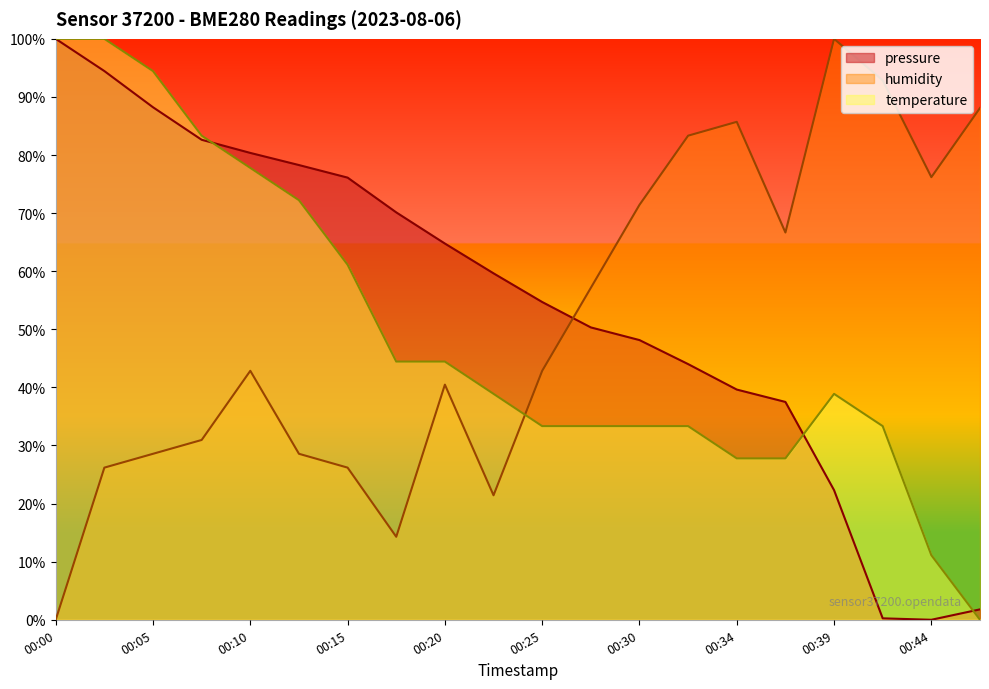

Is it true that pressure equals 40.3 at 00:13?

False